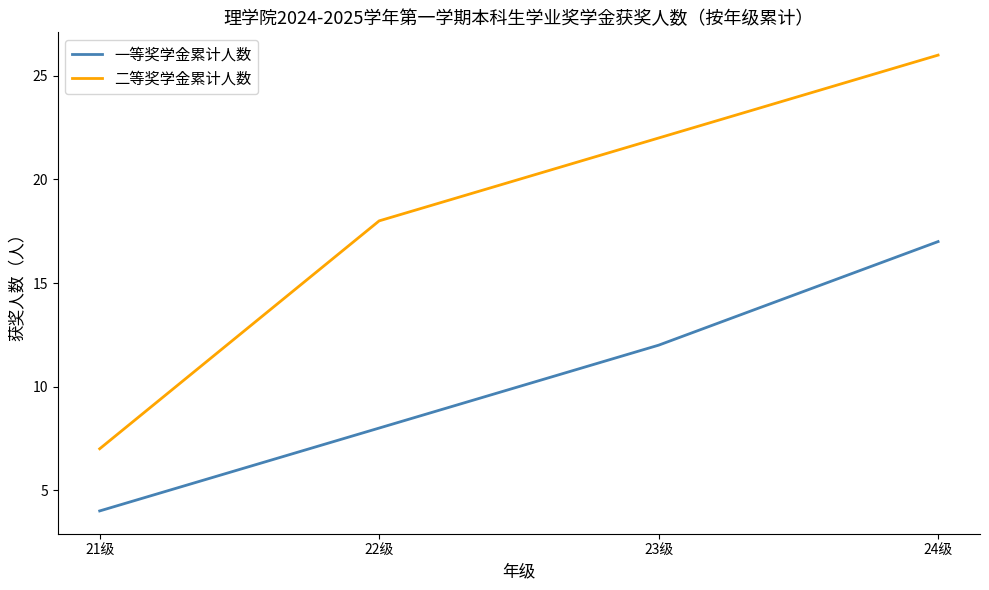

True or false: 一等奖学金累计人数 and 二等奖学金累计人数 intersect in this chart.

False